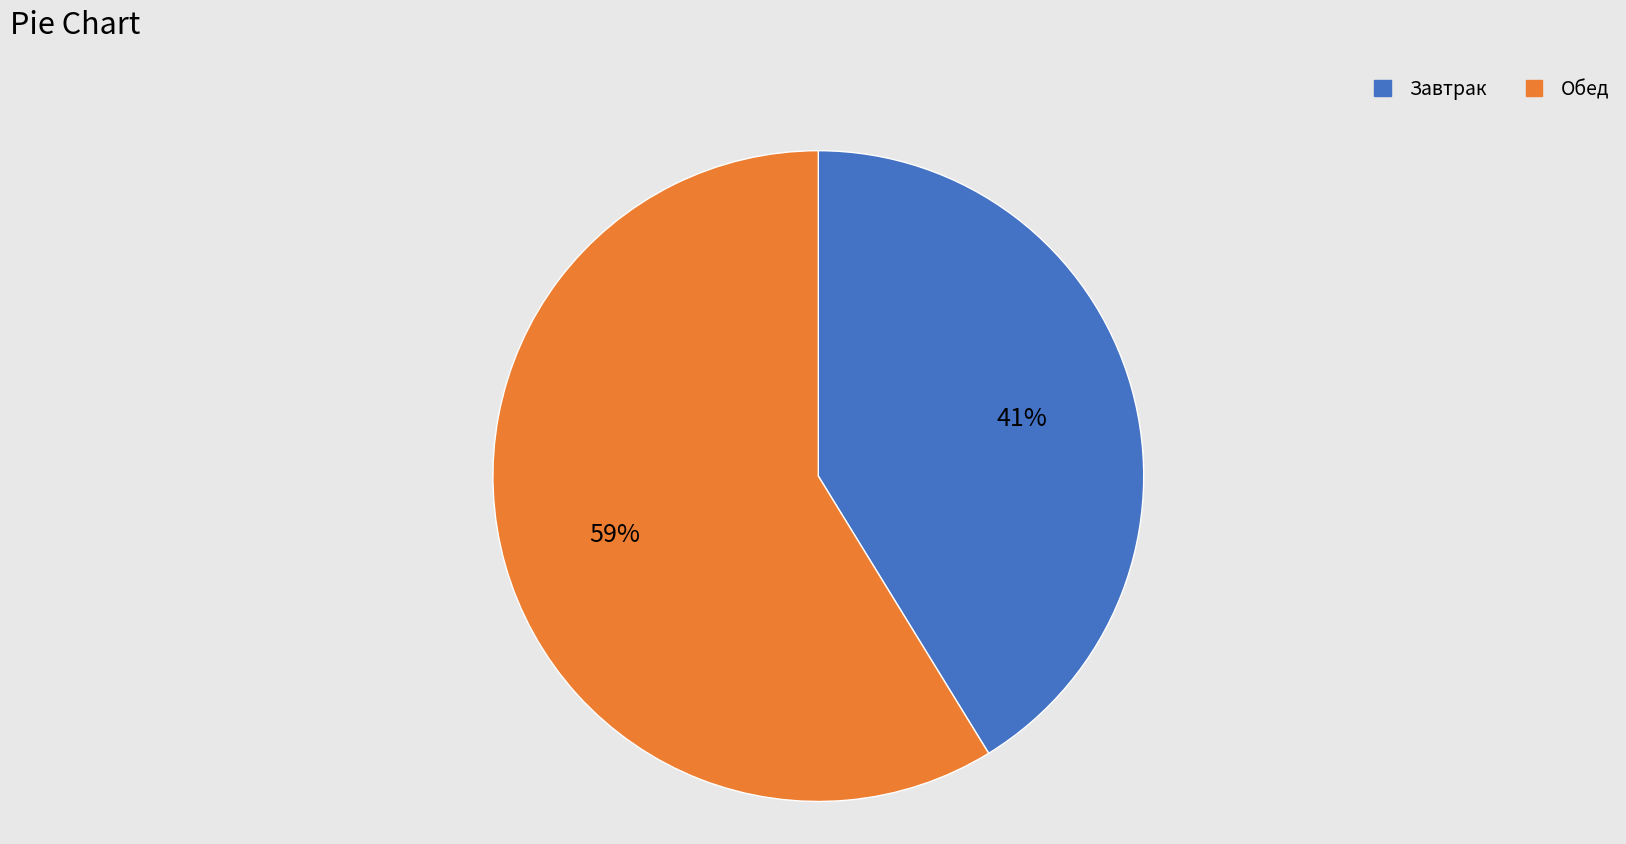

Does any single category account for the majority?

Yes